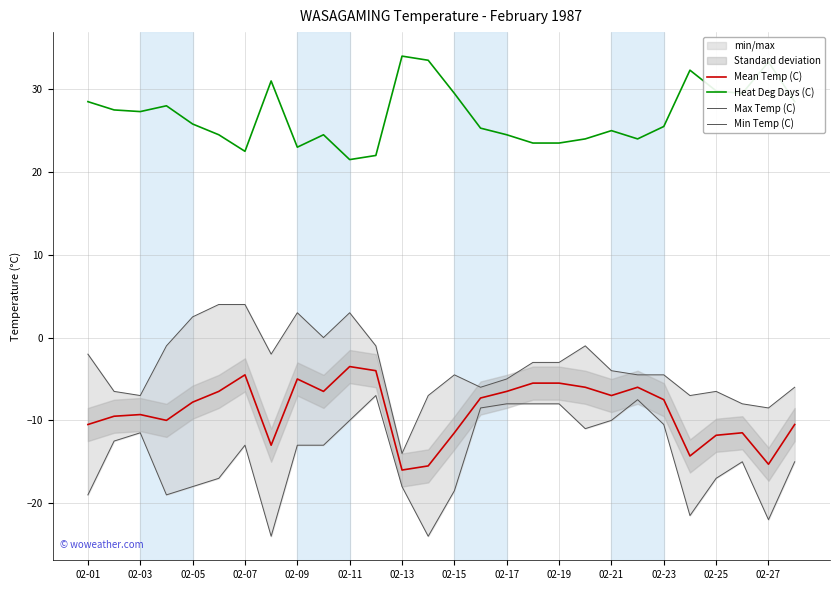

Is it true that Heat Deg Days (C) equals 27.3 at 02-03?

True